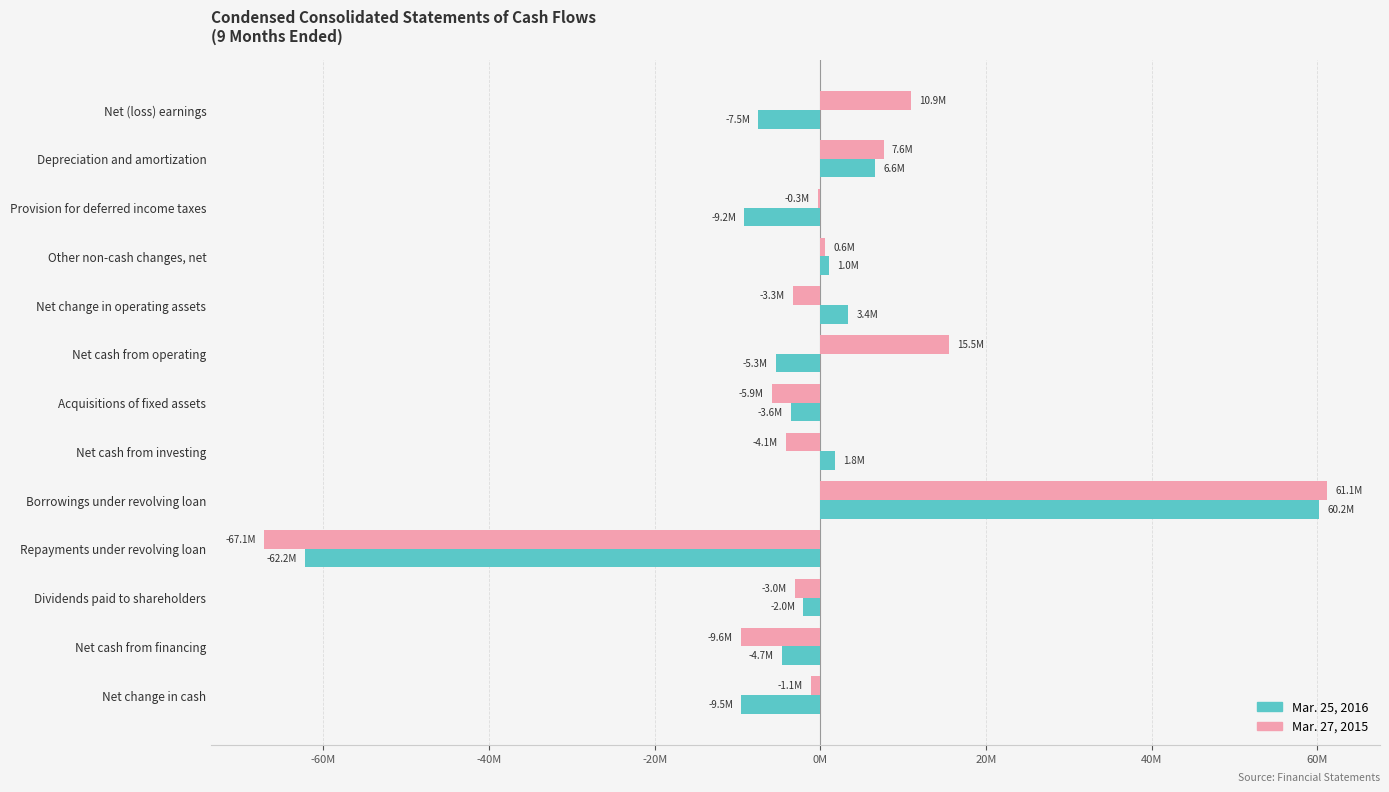

What are all the series names shown in the legend?

Mar. 25, 2016, Mar. 27, 2015